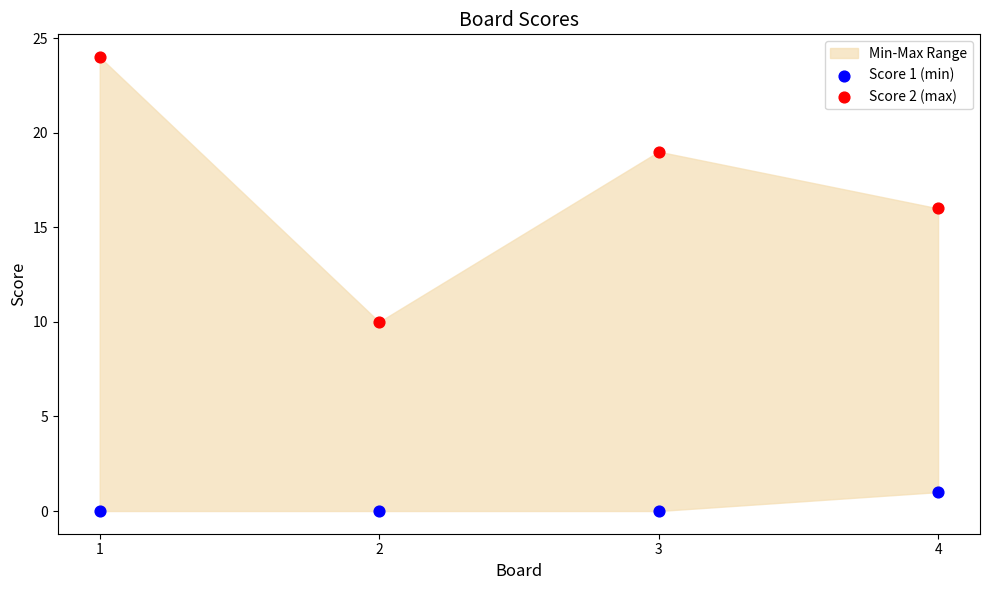

Across all series, what Y value is closest to 12?

10